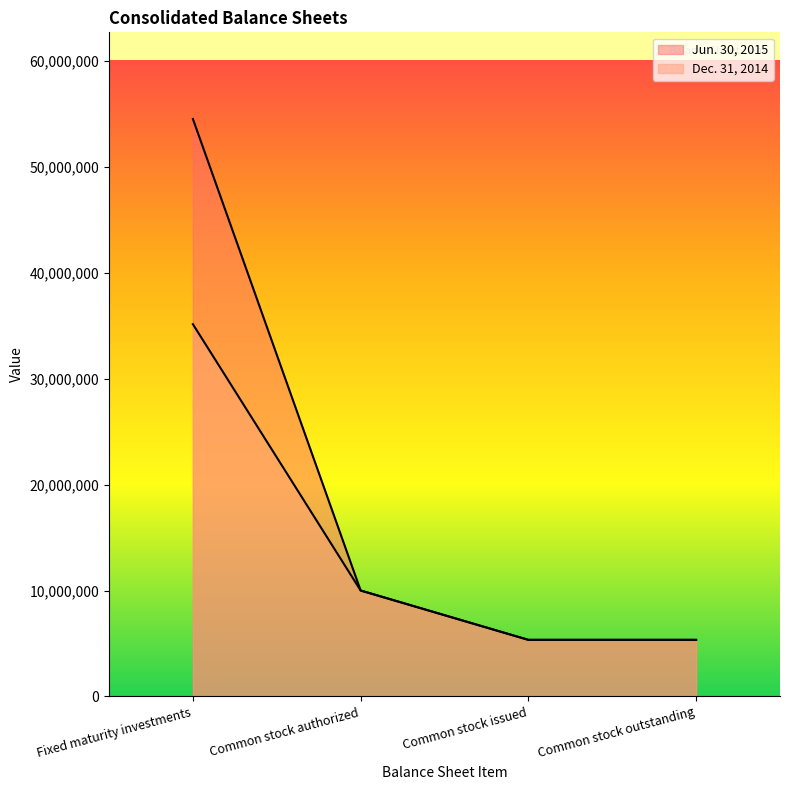

Which category has the lowest value across all series?

Common stock issued